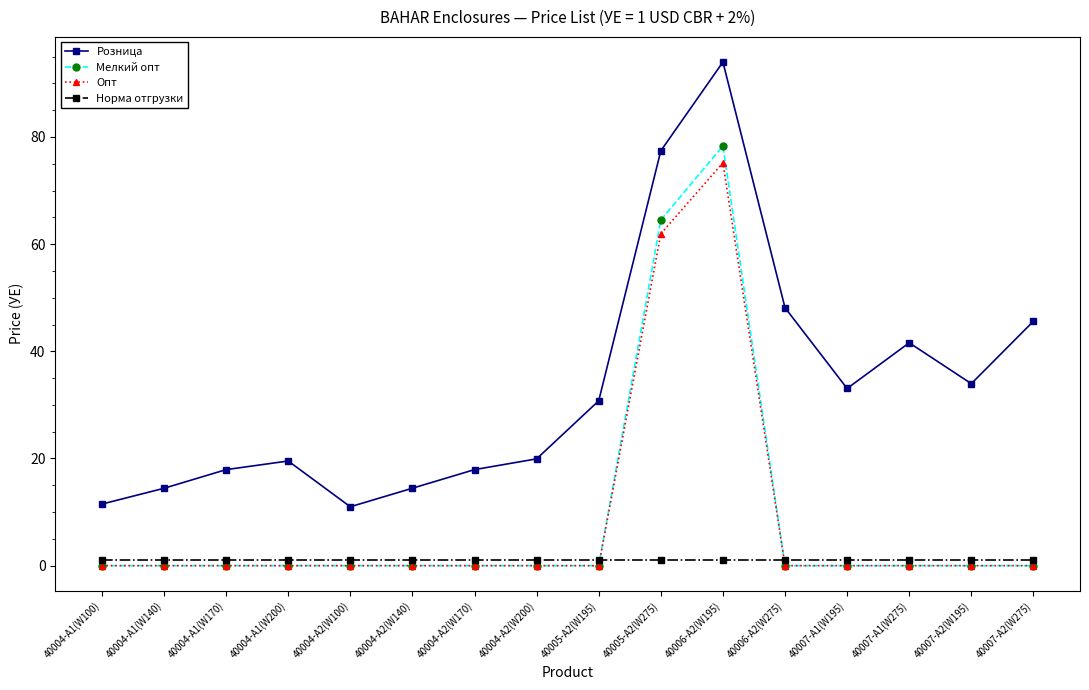

What is the maximum value shown in the chart?

94.0